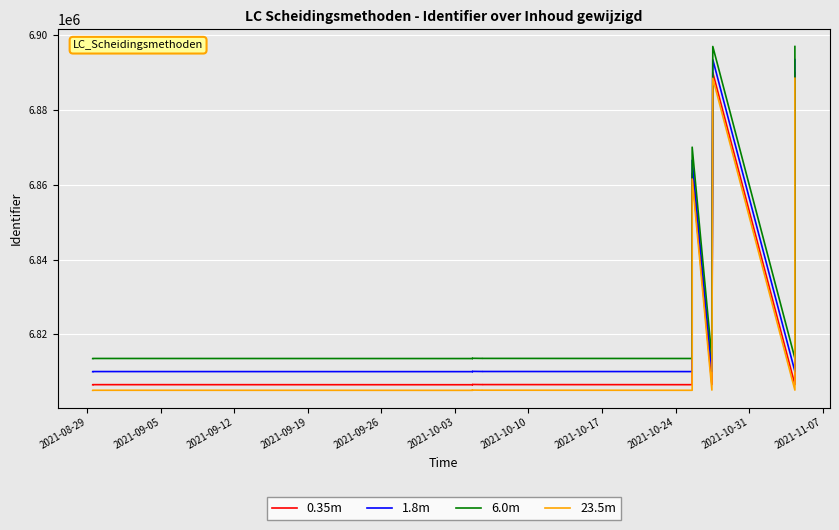

How many lines are shown in the chart?

4